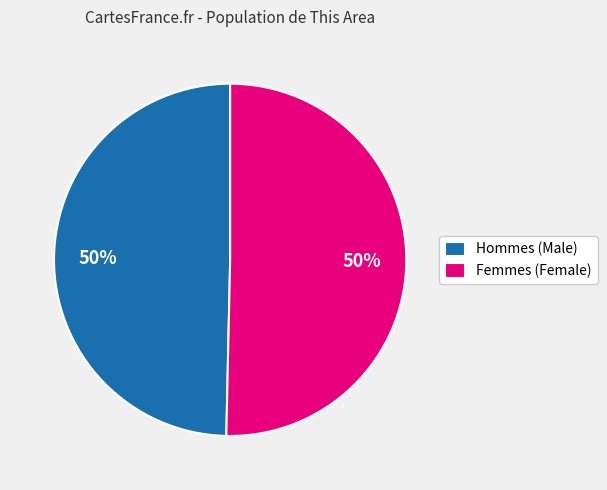

Approximately how many times larger is the value at Femmes (Female) compared to Hommes (Male)?

1.0